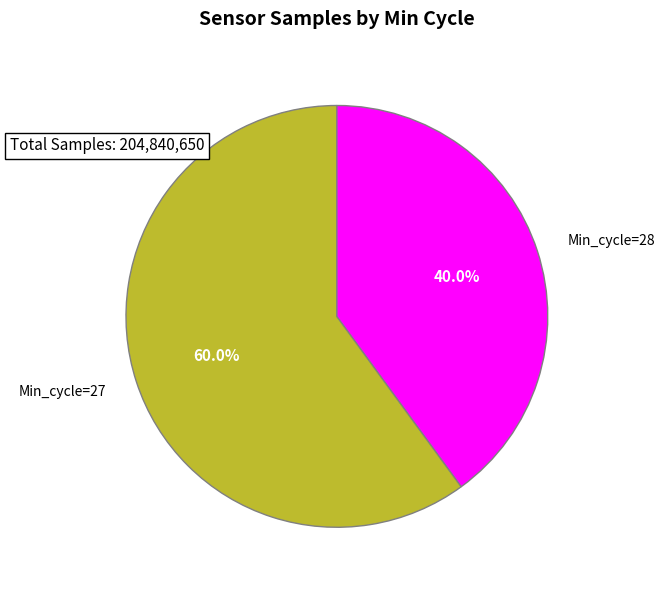

What is the smallest slice in the pie chart?

Min_cycle=28